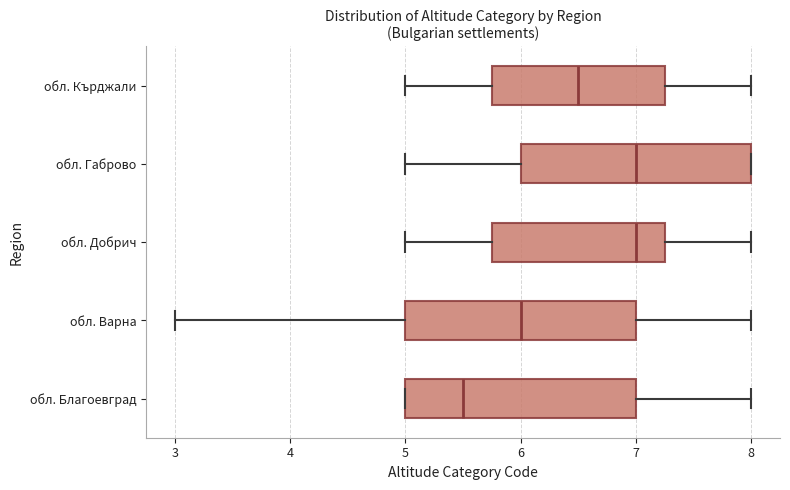

Which box's median line is the furthest to the left?

обл. Благоевград